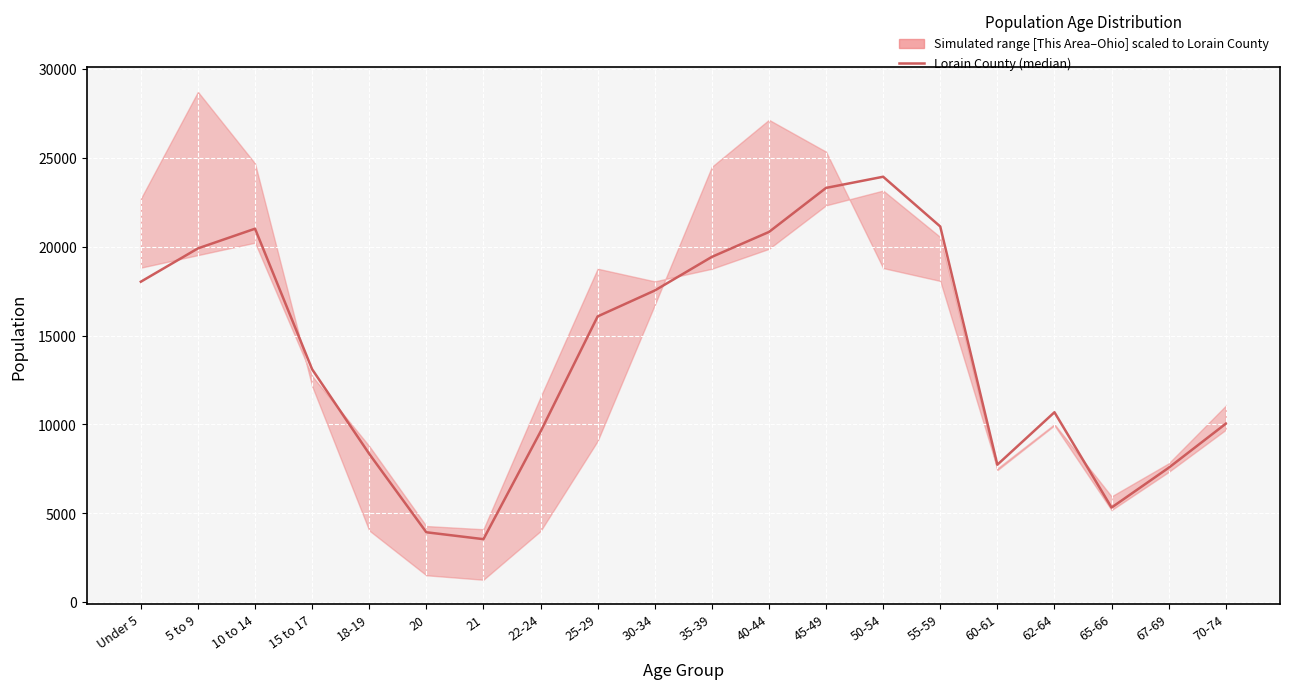

What is the change in value from Under 5 to 25-29?

-1953